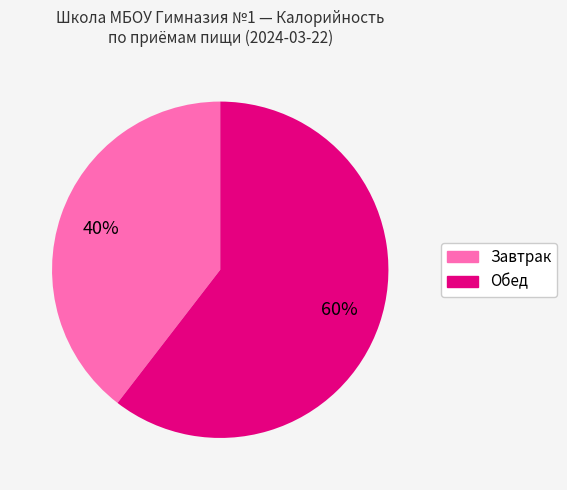

Is there a majority slice in this chart?

Yes